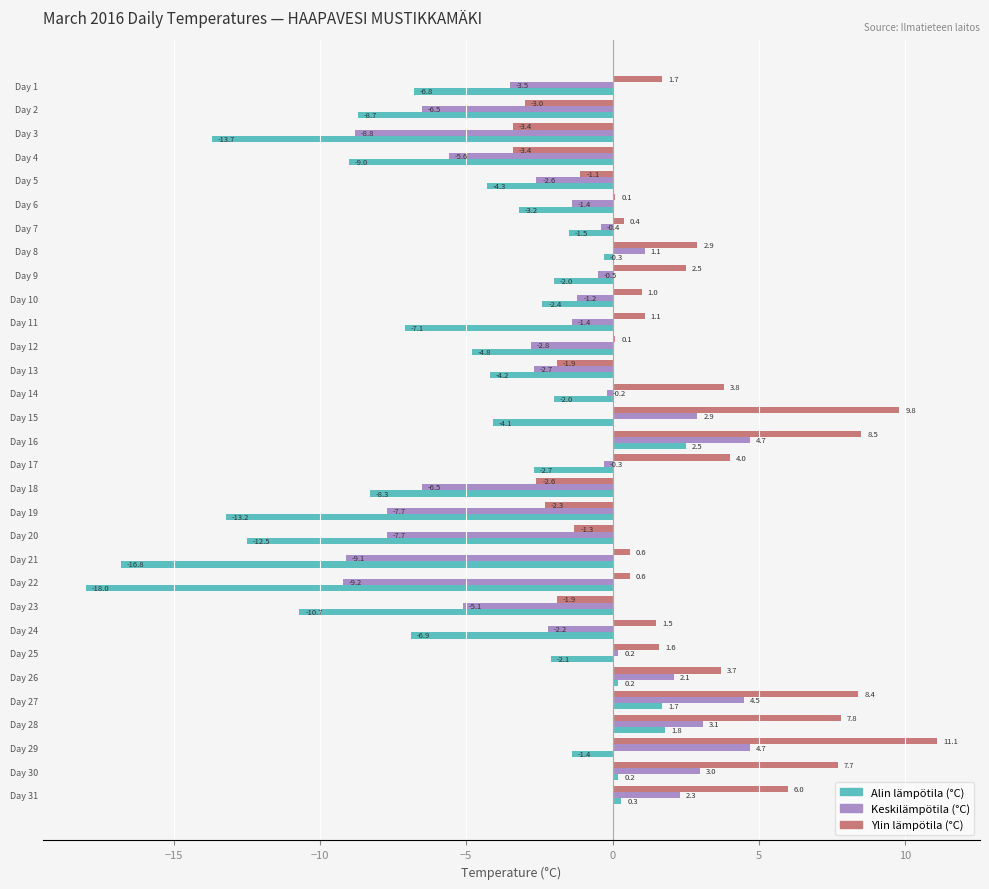

Rank the series by their maximum value, from lowest to highest.

Alin lämpötila (°C), Keskilämpötila (°C), Ylin lämpötila (°C)